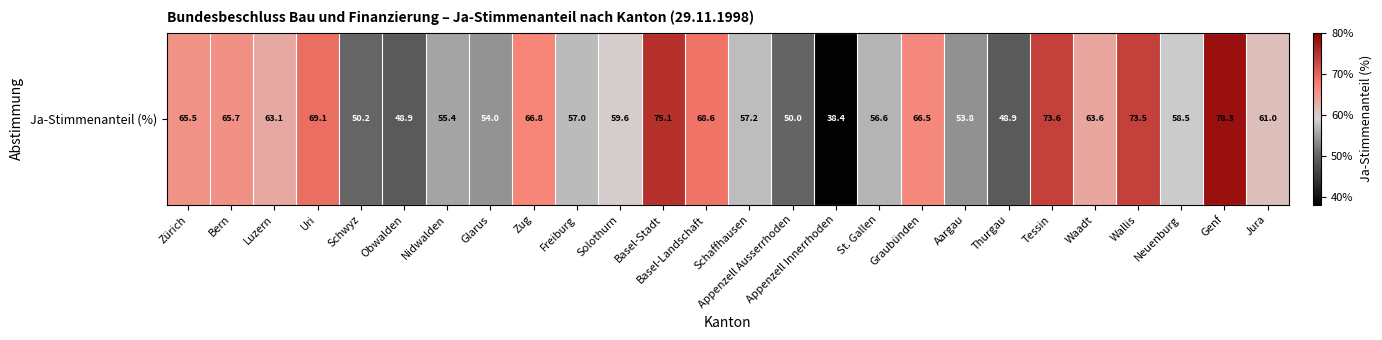

What is the change in value from Glarus to Solothurn?

+5.6